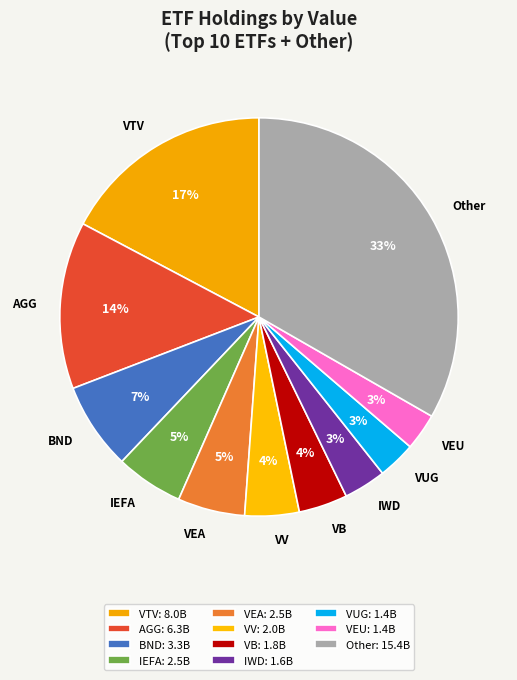

How many segments does this pie chart have?

11